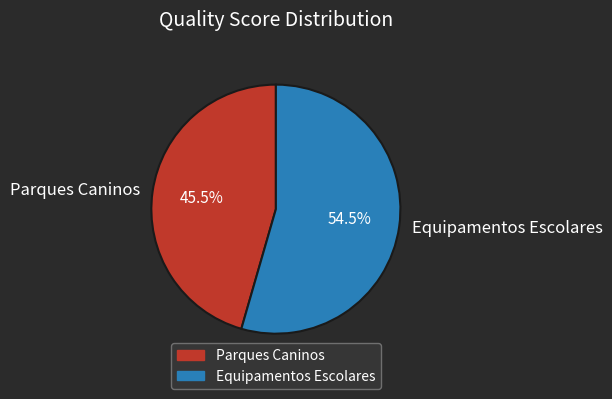

Combined, do Equipamentos Escolares and Parques Caninos account for over 50%?

Yes